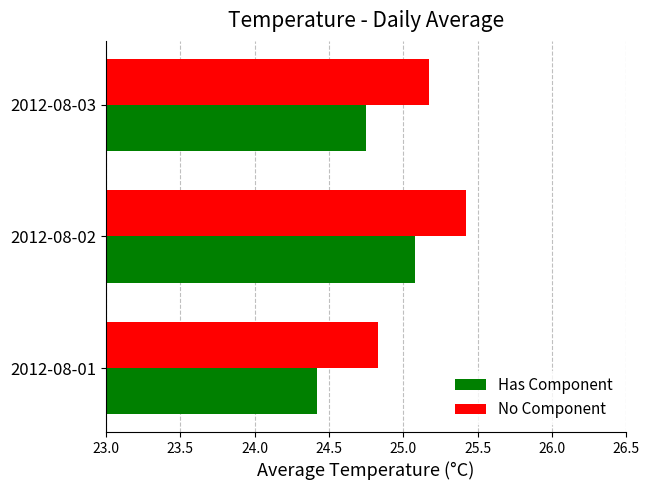

Where is Has Component nearest to the value 24?

2012-08-01